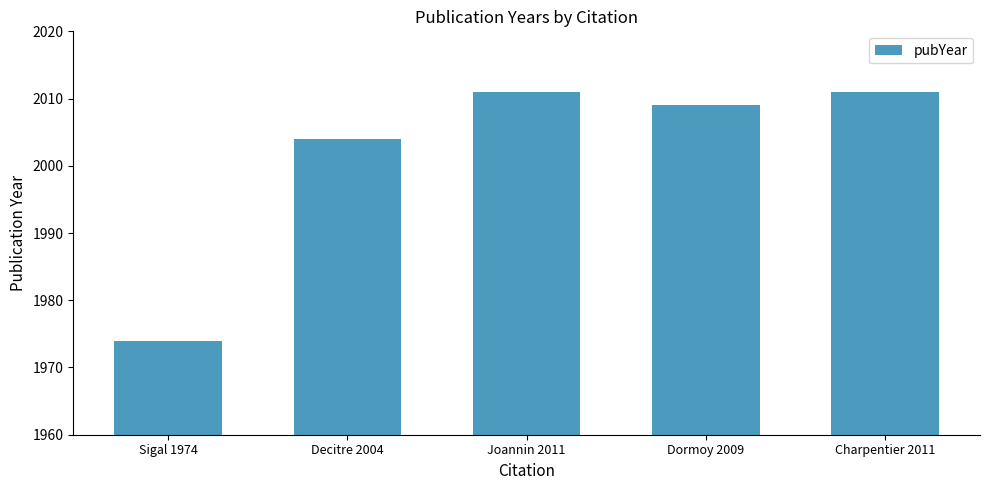

What is the value of the 1st bar from the left?

1974